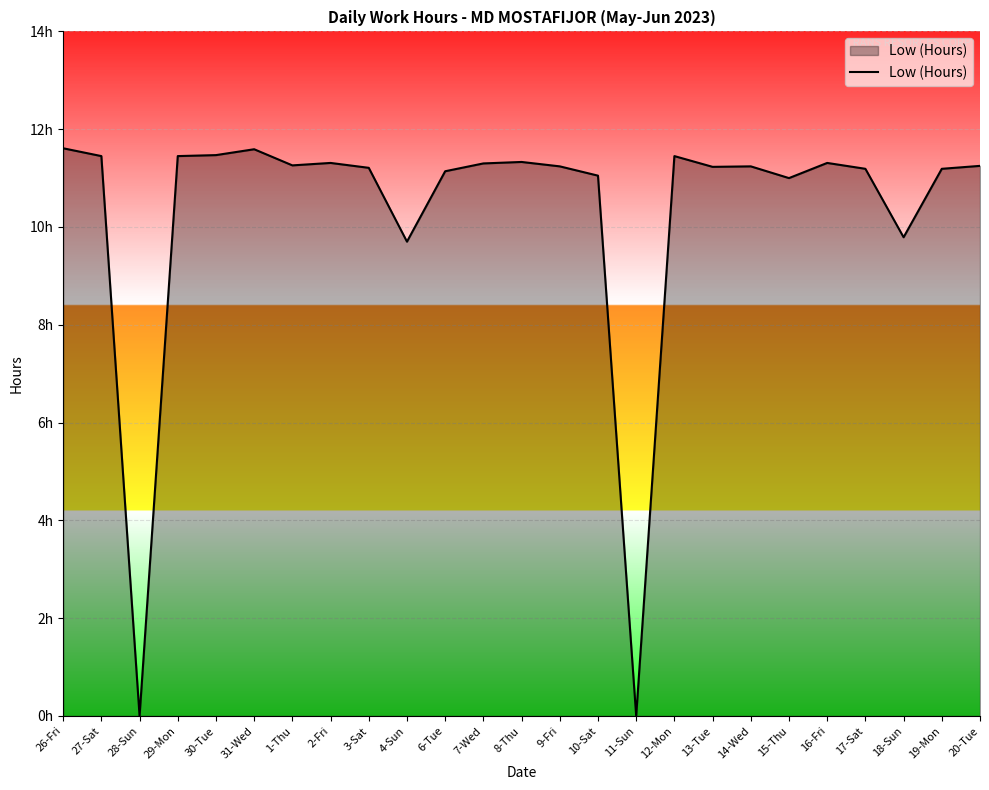

Is this an area chart (filled region under the line)?

Yes